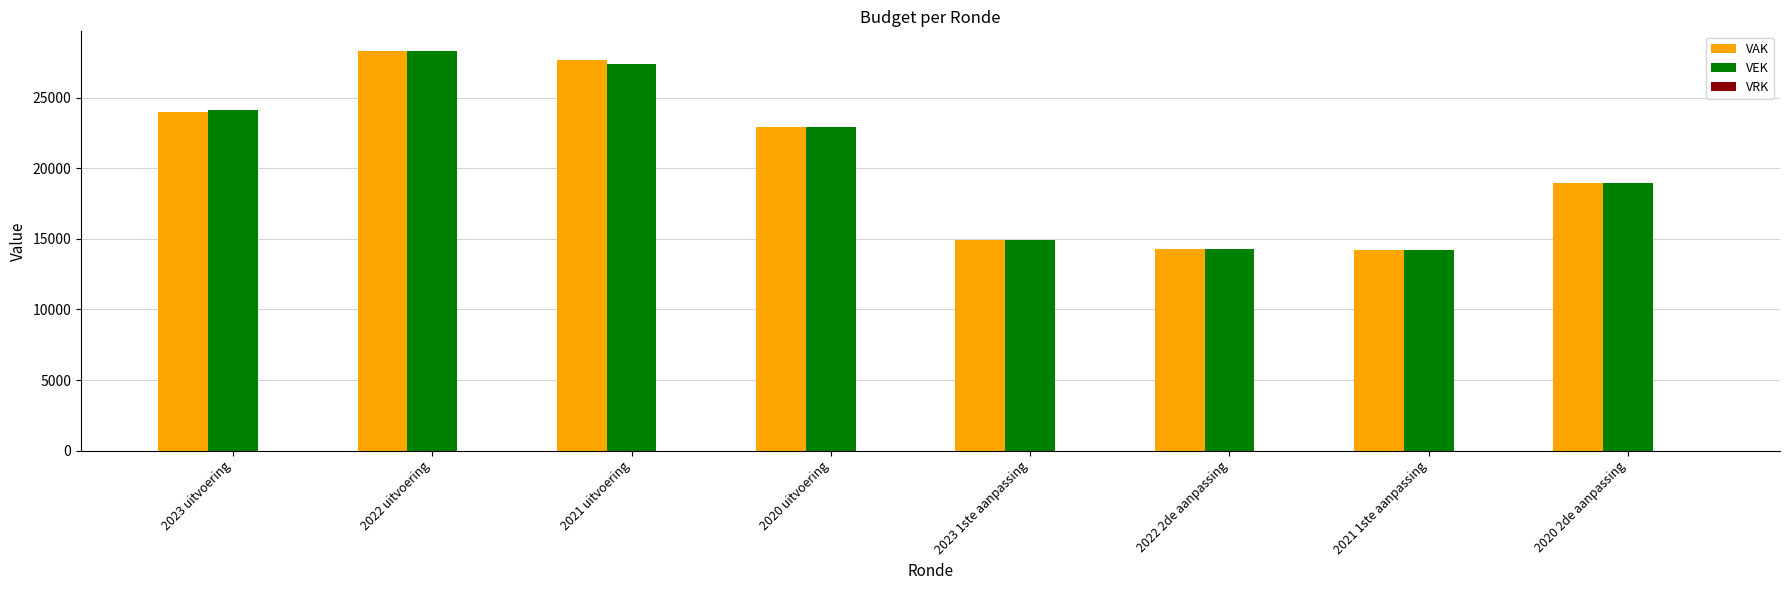

What is the label of the 1st bar from the left?

2023 uitvoering